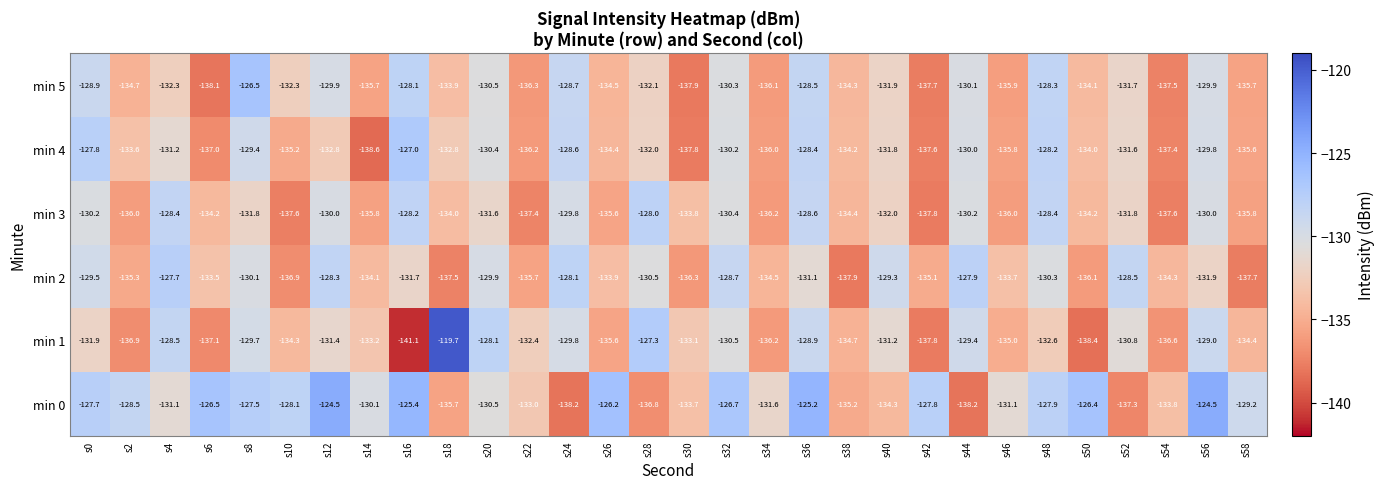

Which series changed the most between s20 and s40?

min 0